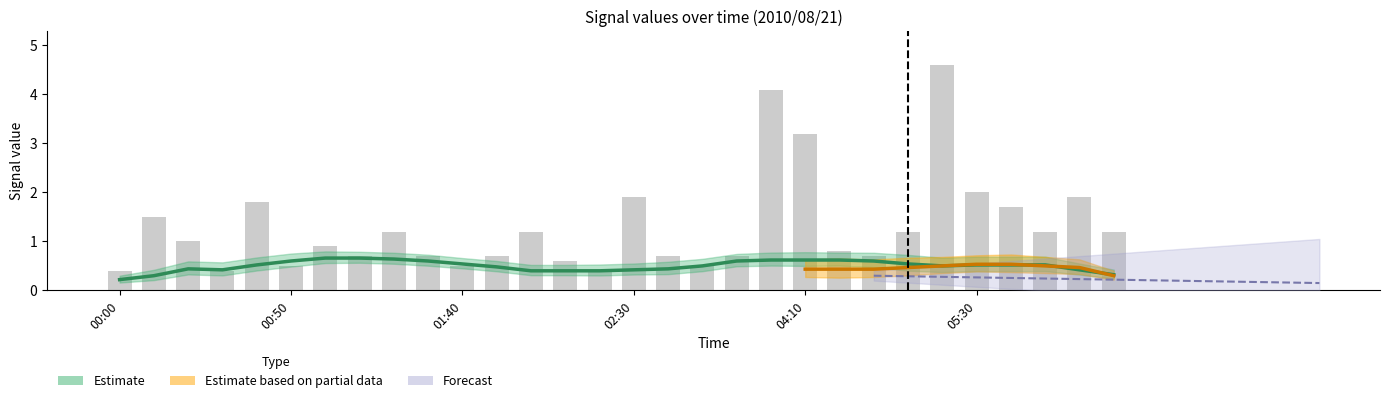

Reading right to left, what are all the values shown in this chart?

2.047: 1.2	1.9	1.2	1.7	2.0	4.6	1.2	0.7	0.8	3.2	4.1	0.7	0.5	0.7	1.9	0.4	0.6	1.2	0.7	0.5	0.7	1.2	0.7	0.9	0.5	1.8	0.4	1.0	1.5	0.4
6.478: 0.5	0.4	0.4	0.3	0.5	0.5	0.4	0.4	0.5	0.3	0.3	0.5	0.3	0.4	0.3	0.3	0.3	0.3	0.3	0.3	0.3	0.3	0.4	0.3	0.3	0.4	0.5	0.4	0.3	0.3
6.626: 0.3	0.3	0.4	0.4	0.4	0.3	0.4	0.5	0.3	0.5	0.4	0.4	0.4	0.4	0.3	0.3	0.4	0.4	0.4	0.4	0.5	0.4	0.3	0.3	0.2	0.4	0.4	0.4	0.2	0.2
5.740: 0.5	0.5	0.6	0.5	0.5	0.5	0.5	0.5	0.7	0.8	0.6	0.5	0.5	0.6	0.3	0.3	0.4	0.4	0.6	0.3	0.7	0.7	0.7	0.8	0.4	0.7	0.4	0.3	0.3	0.5
6.331: 0.4	0.5	0.5	0.5	0.6	0.5	0.4	0.5	0.4	0.4	0.5	0.3	0.5	0.4	0.3	0.3	0.3	0.3	0.3	0.5	0.5	0.3	0.4	0.4	0.4	0.3	0.5	0.4	0.3	0.3
8.399: 0.3	0.5	0.5	0.5	0.3	0.4	0.3	0.5	0.3	0.3	0.4	0.6	0.3	0.4	0.4	0.4	0.4	0.4	0.3	0.4	0.5	0.4	0.4	0.4	0.4	0.4	0.4	0.6	0.6	0.5